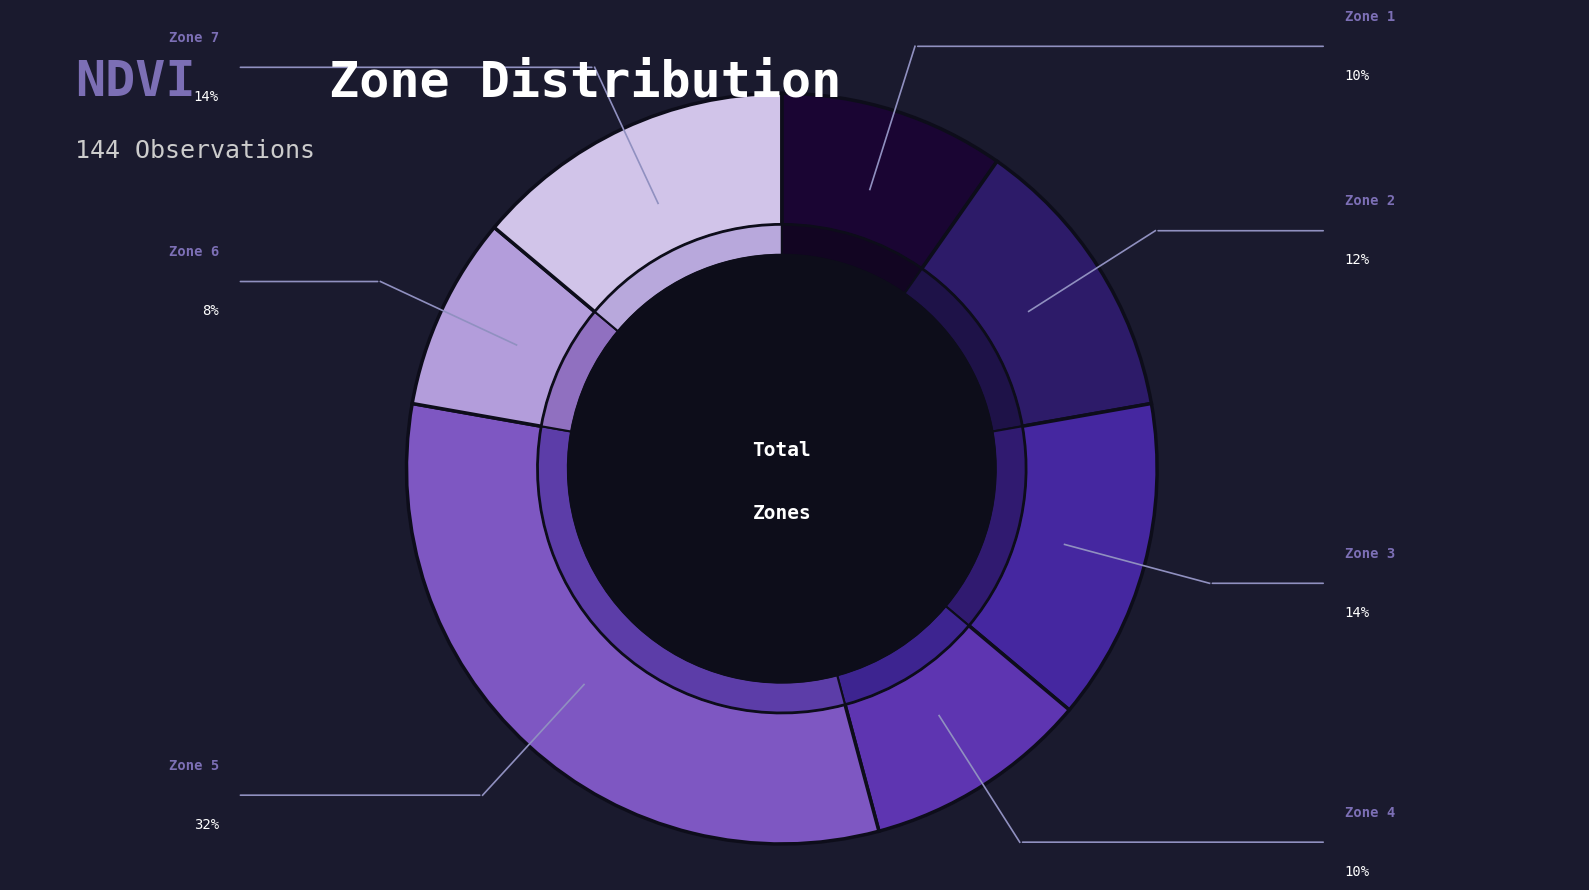

Is there any slice that represents more than half of the pie?

No